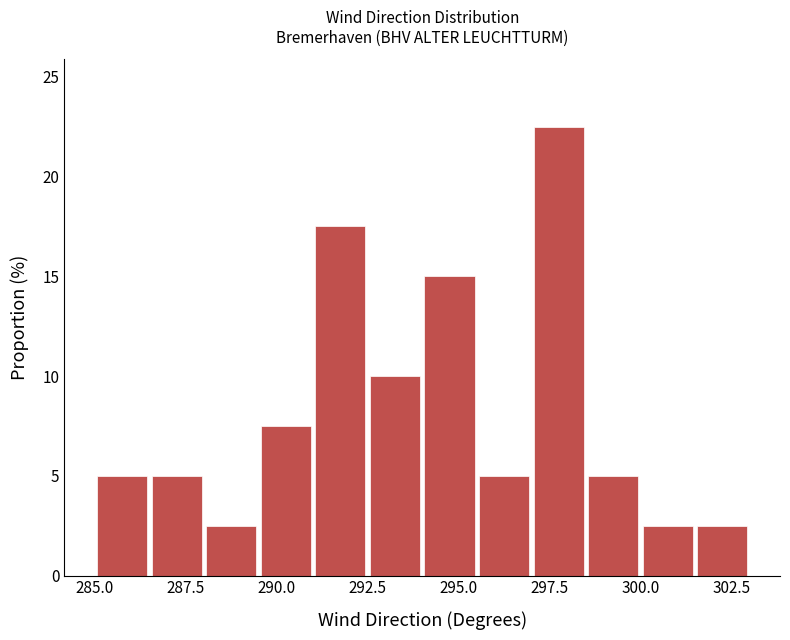

Around what value on the x-axis is the tallest bar? Give the approximate position of its centre, as read against the axis.

298.0